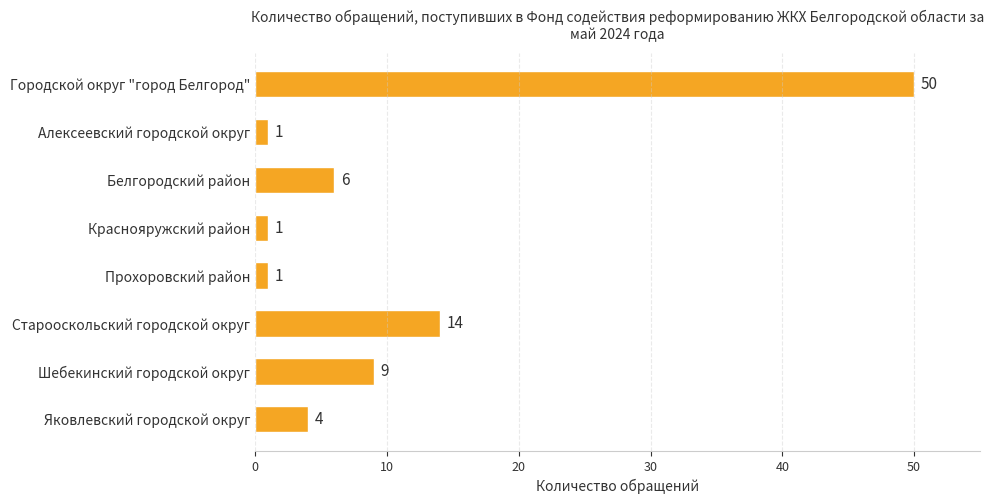

Read the value at Городской округ "город Белгород".

50